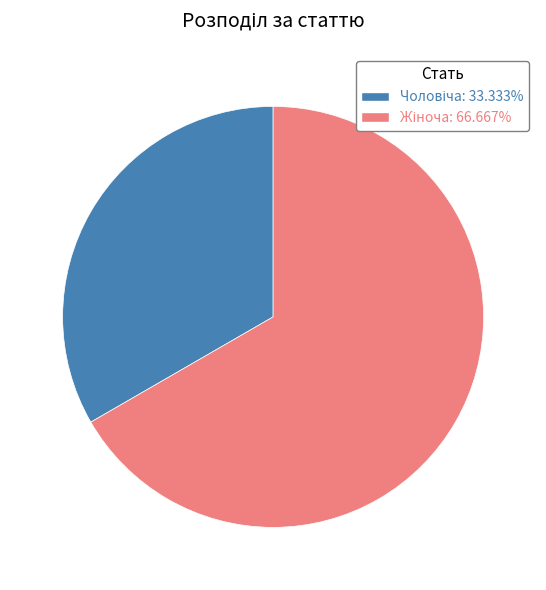

To the nearest percent, what is the difference between the largest and smallest slice percentages?

33%